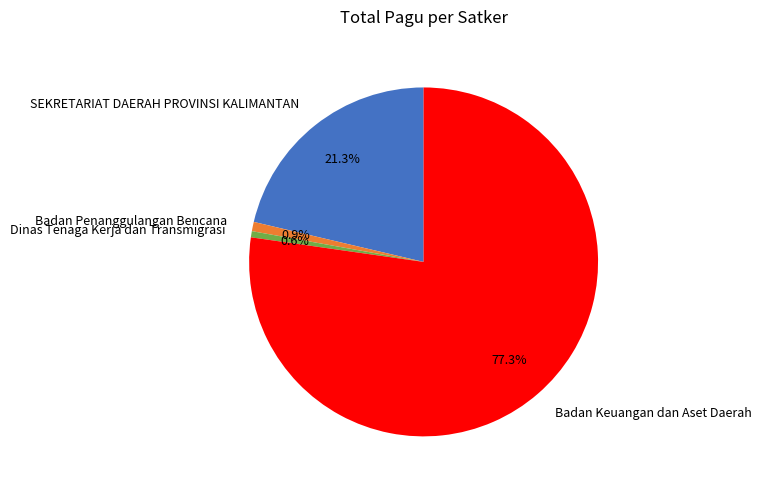

Is the sum of Dinas Tenaga Kerja dan Transmigrasi and Badan Penanggulangan Bencana greater than half?

No